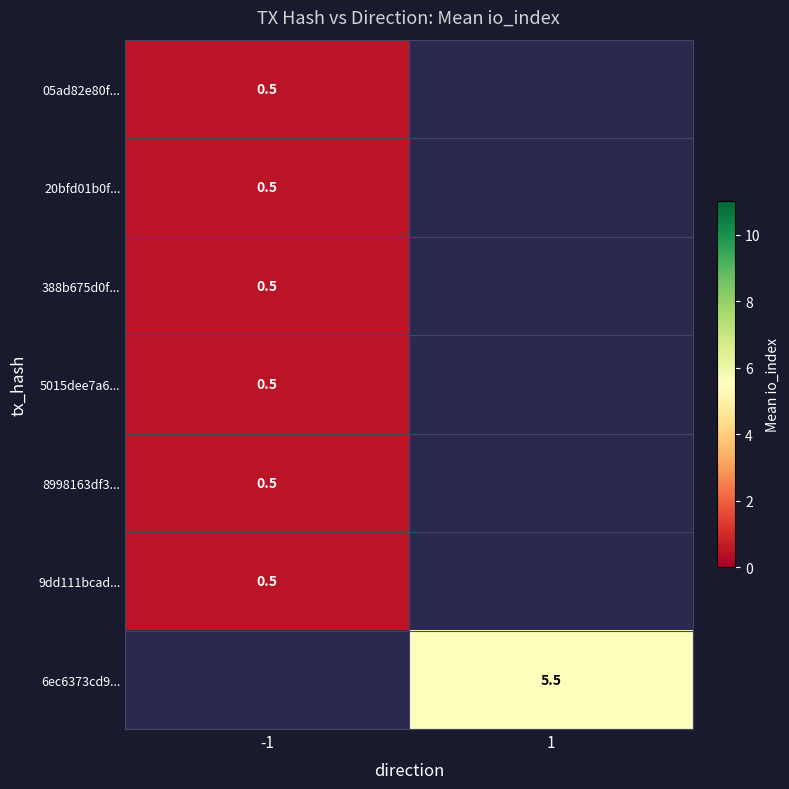

Which has a higher value, 1 or -1?

-1